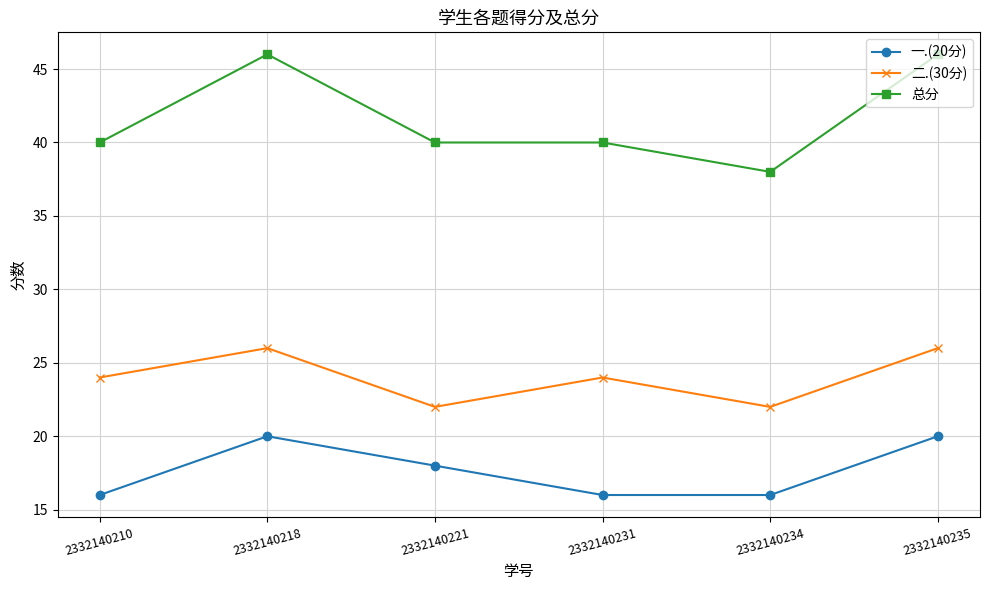

Count the 二.(30分) values in the range 22 to 26.

6